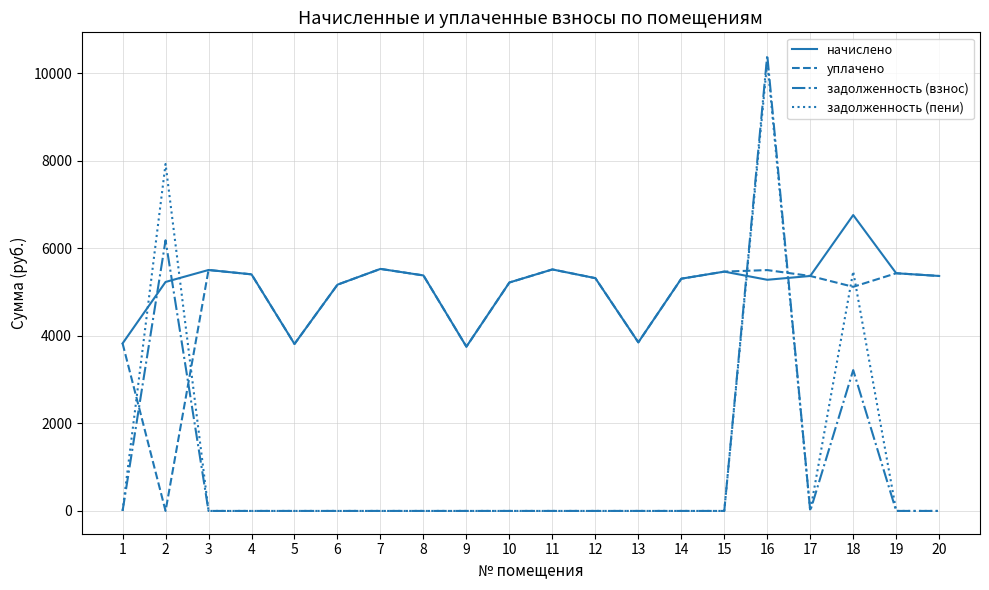

Rank the series at 2 from highest to lowest value.

задолженность (пени), задолженность (взнос), начислено, уплачено